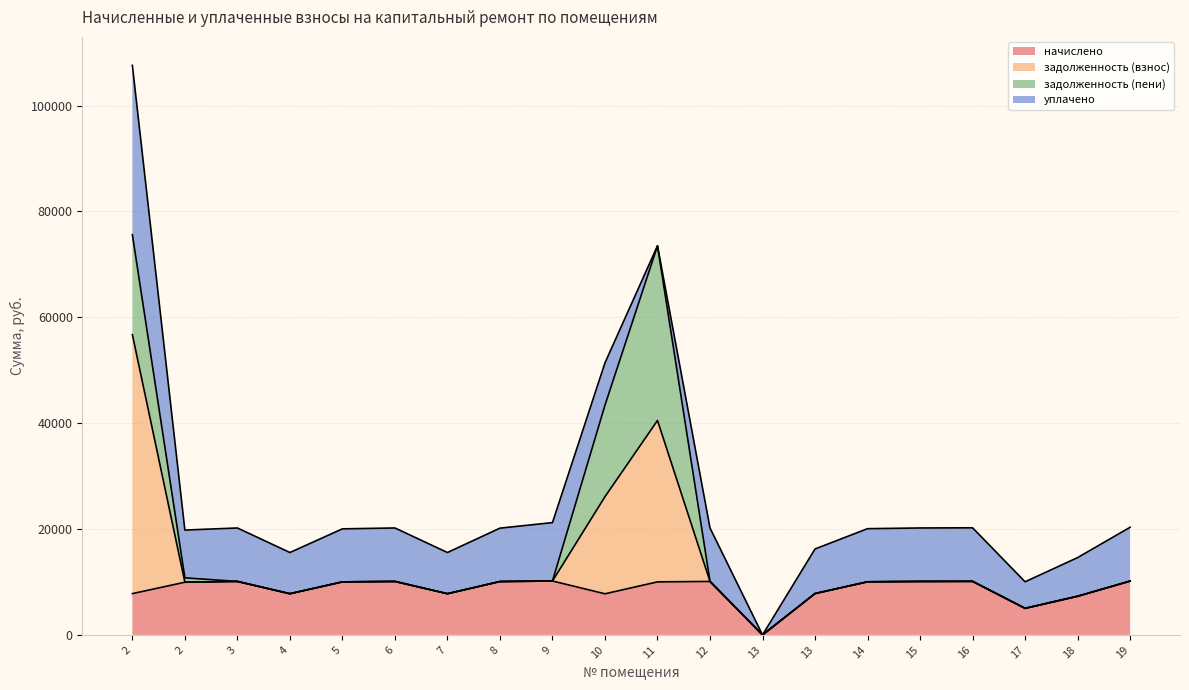

List the labels in order of задолженность (взнос) value, largest first.

2, 11, 10, 9, 19, 16, 3, 6, 12, 15, 8, 14, 5, 2, 13, 4, 7, 18, 17, 13